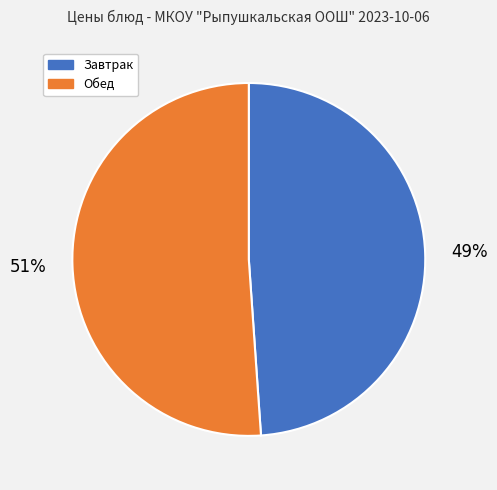

To the nearest percent, what is the average slice percentage?

50%